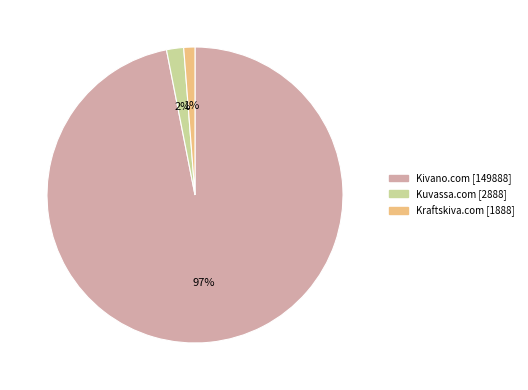

Which has a higher value, Kraftskiva.com or Kivano.com?

Kivano.com